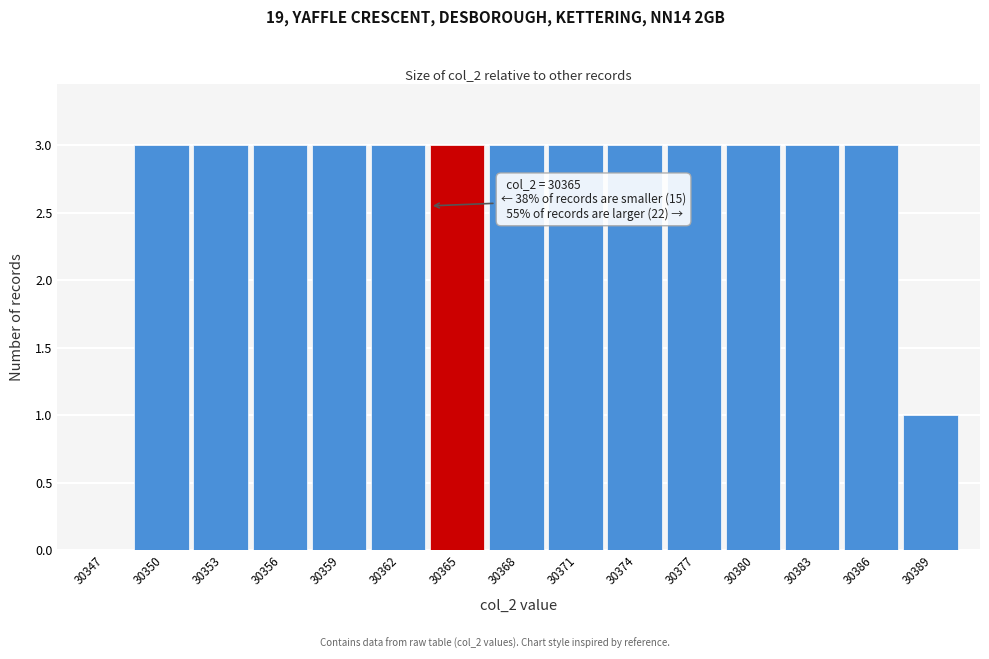

Reading right to left, list all the values displayed in this chart.

30389=1	30386=3	30383=3	30380=3	30377=3	30374=3	30371=3	30368=3	30365=3	30362=3	30359=3	30356=3	30353=3	30350=3	30347=0